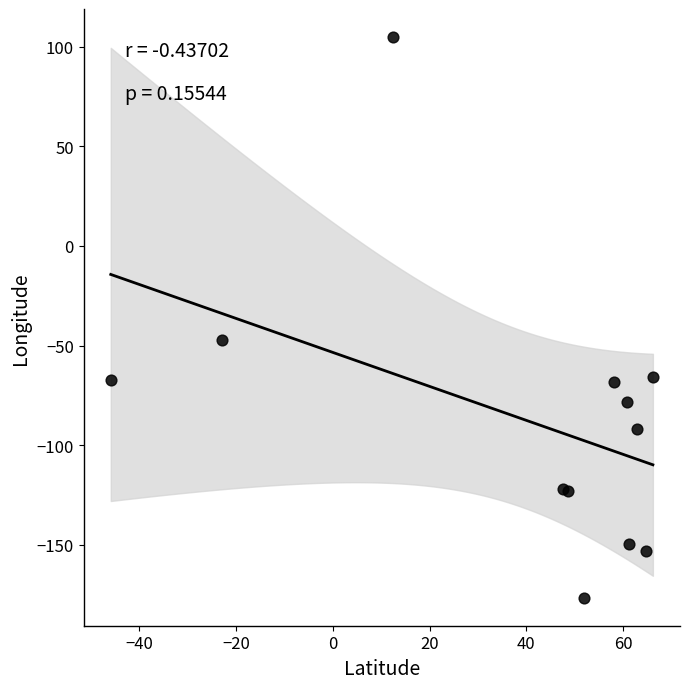

What Y value in the scatter plot is closest to -35?

-47.1